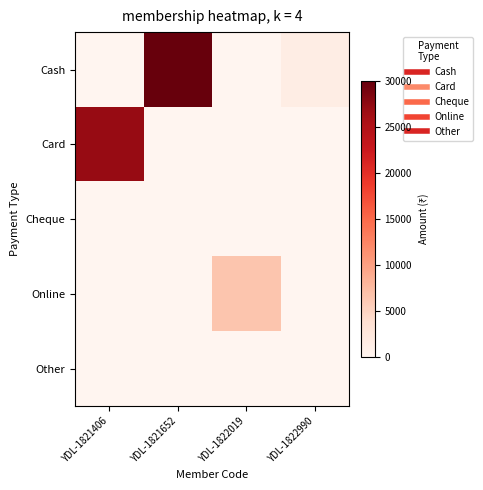

Reading left to right, list all the values displayed in this chart.

Cash: YDL-1821406=0	YDL-1821652=30000	YDL-1822019=0	YDL-1822990=1500
Card: YDL-1821406=27000	YDL-1821652=0	YDL-1822019=0	YDL-1822990=0
Cheque: YDL-1821406=0	YDL-1821652=0	YDL-1822019=0	YDL-1822990=0
Online: YDL-1821406=0	YDL-1821652=0	YDL-1822019=6500	YDL-1822990=0
Other: YDL-1821406=0	YDL-1821652=0	YDL-1822019=0	YDL-1822990=0